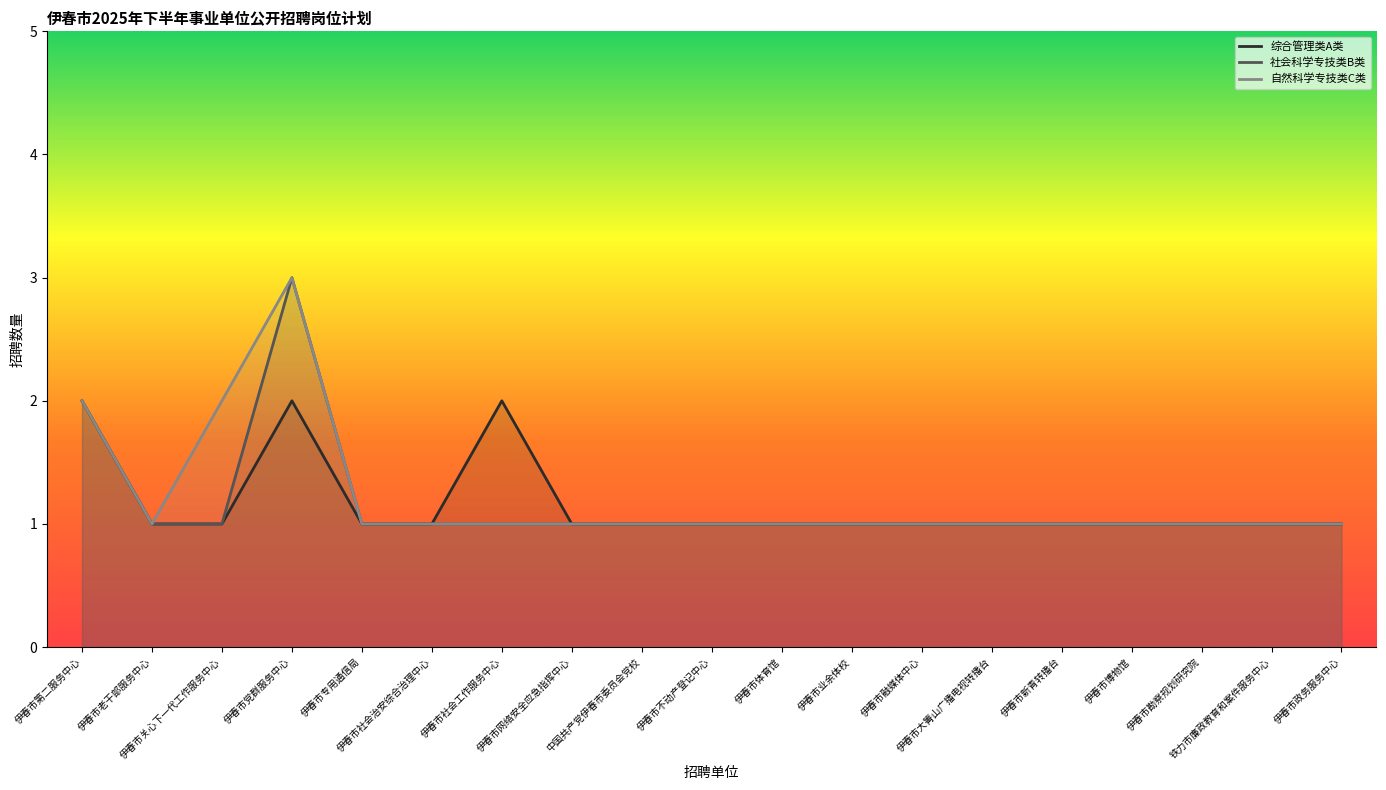

True or false: 综合管理类A类 has a value of 1 at 伊春市体育馆.

True